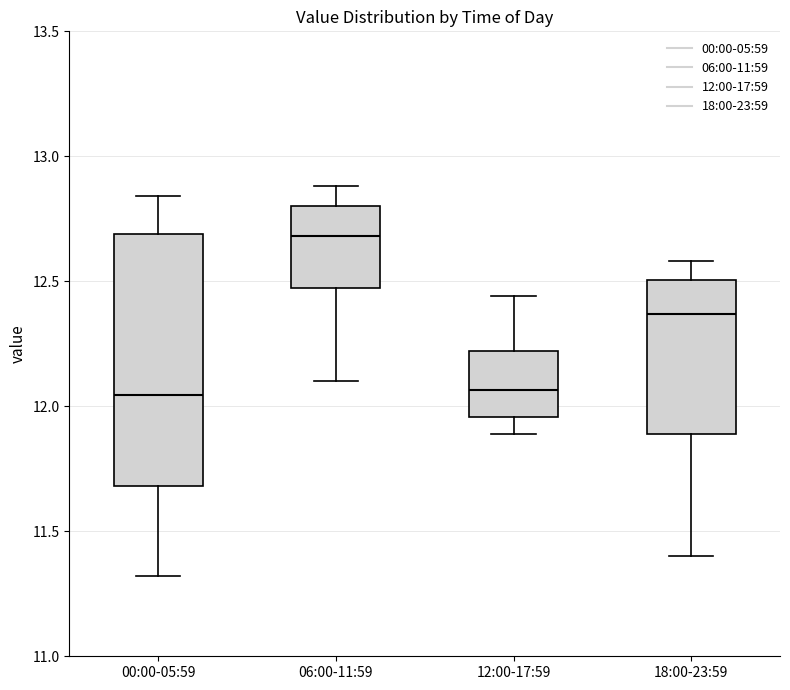

Comparing the boxes themselves (not the whiskers), which one is the tallest?

00:00-05:59